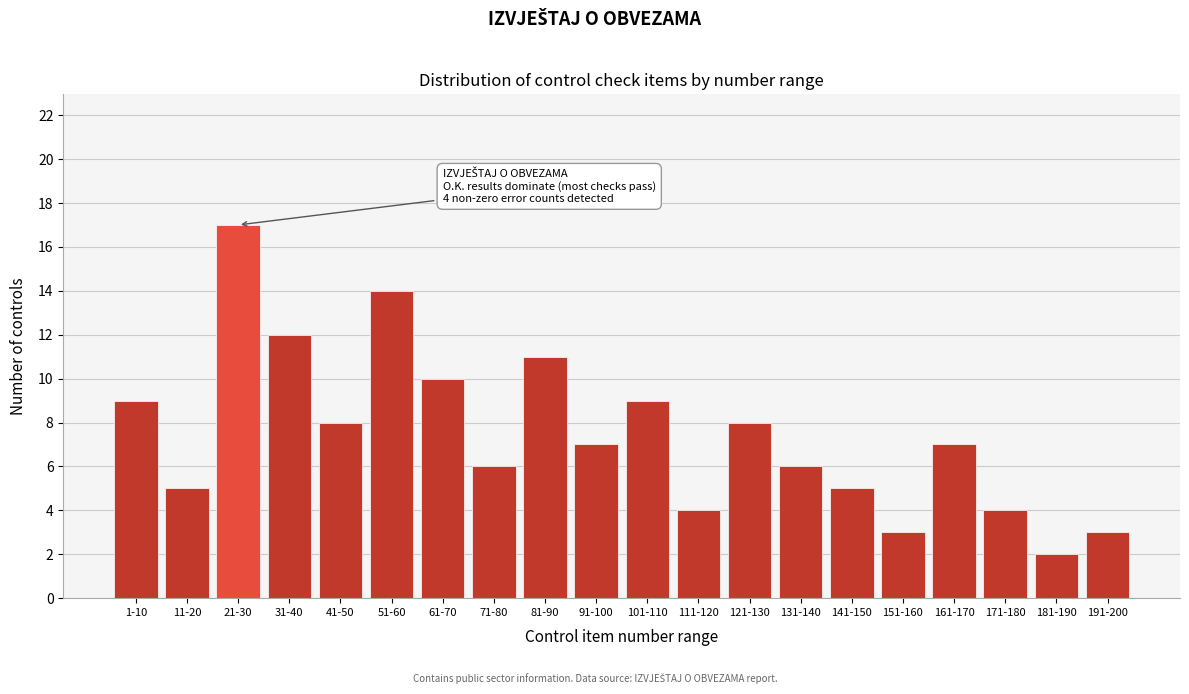

Reading right to left, what are all the values shown in this chart?

3	2	4	7	3	5	6	8	4	9	7	11	6	10	14	8	12	17	5	9